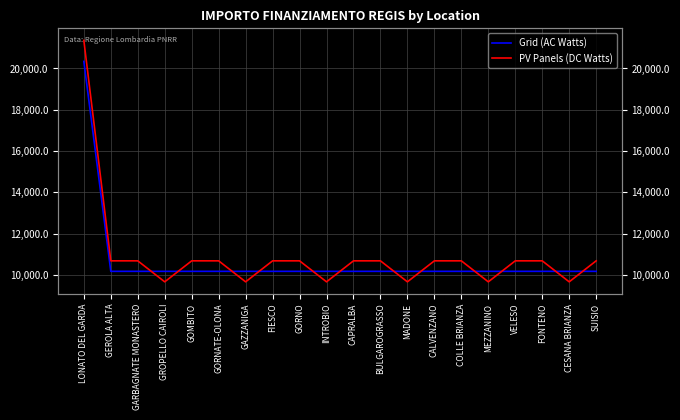

At which category is the sum across all series the highest?

LONATO DEL GARDA